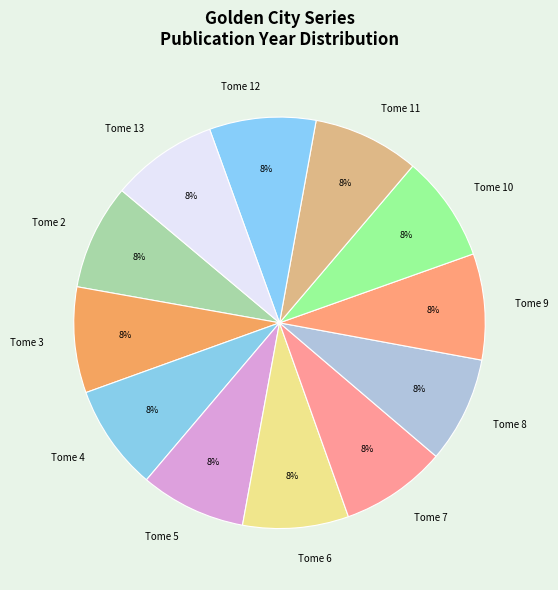

Is it true that Tome 7 is 1% of the pie?

False